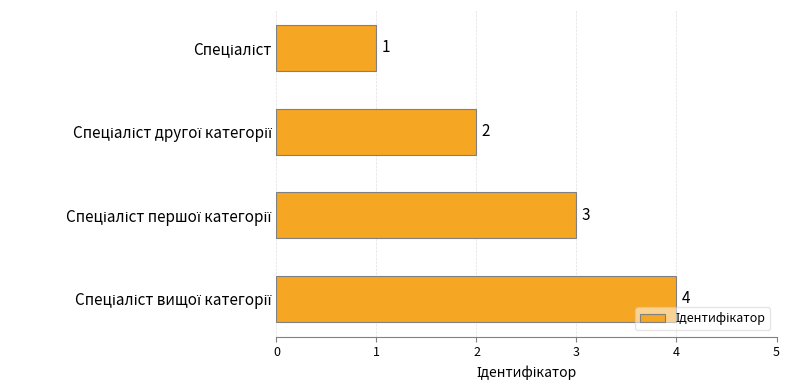

What is the maximum value shown in the chart?

4